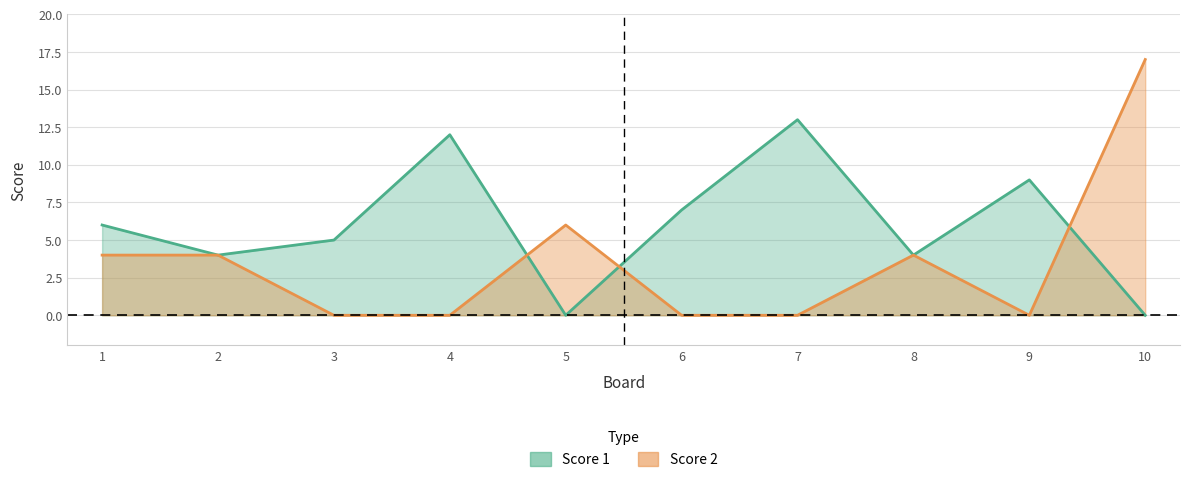

At which category does Score 1 reach its first local valley?

2